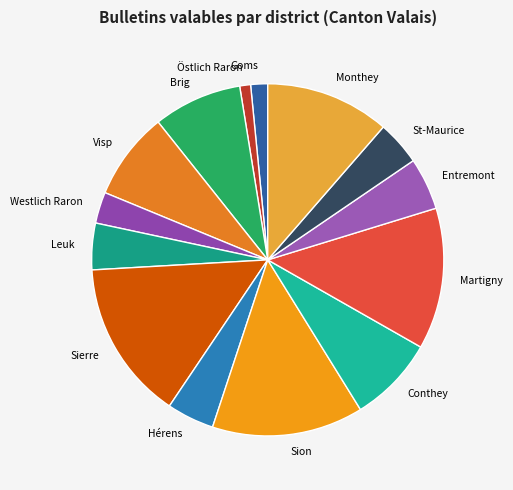

Which has a higher value, Entremont or Martigny?

Martigny